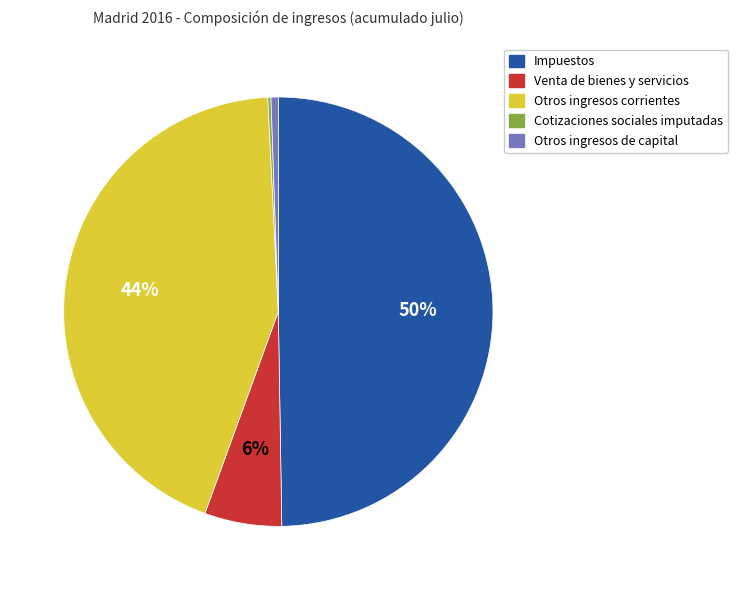

Does Otros ingresos corrientes represent more than half of the total?

No